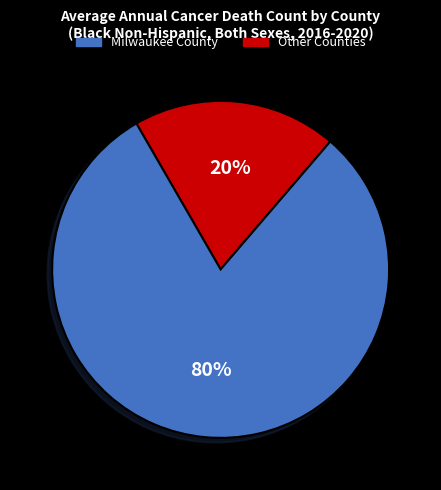

Count the number of slices in the pie.

2